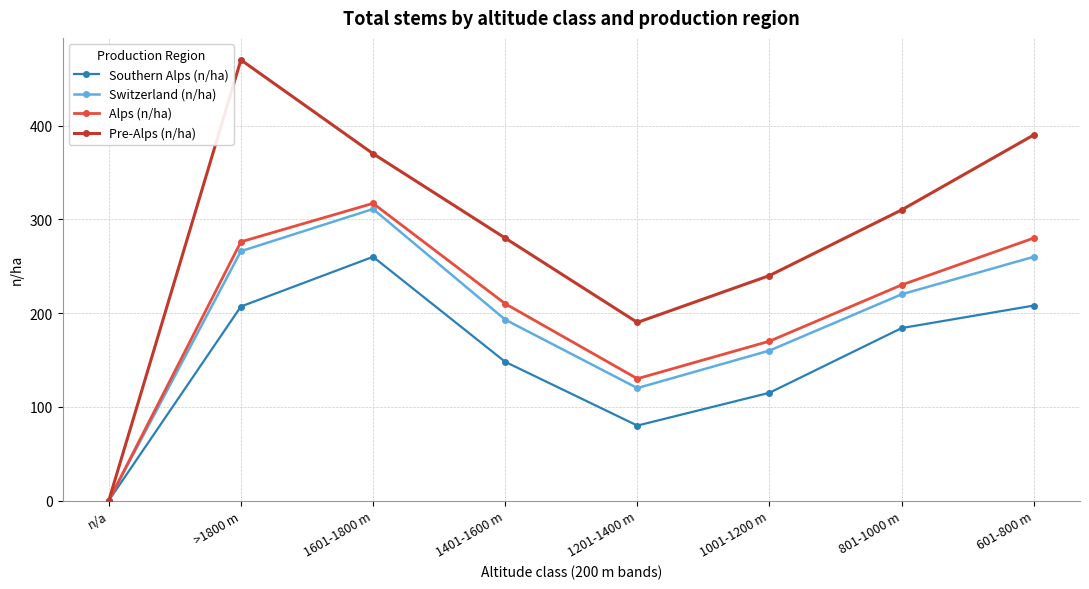

How many data points does each series have?

8